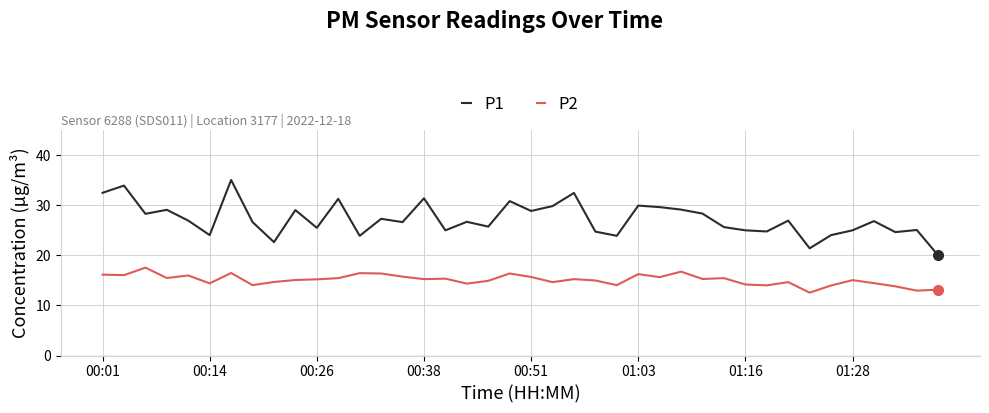

What is the difference between the maximum and minimum values in the P2 series?

5.0